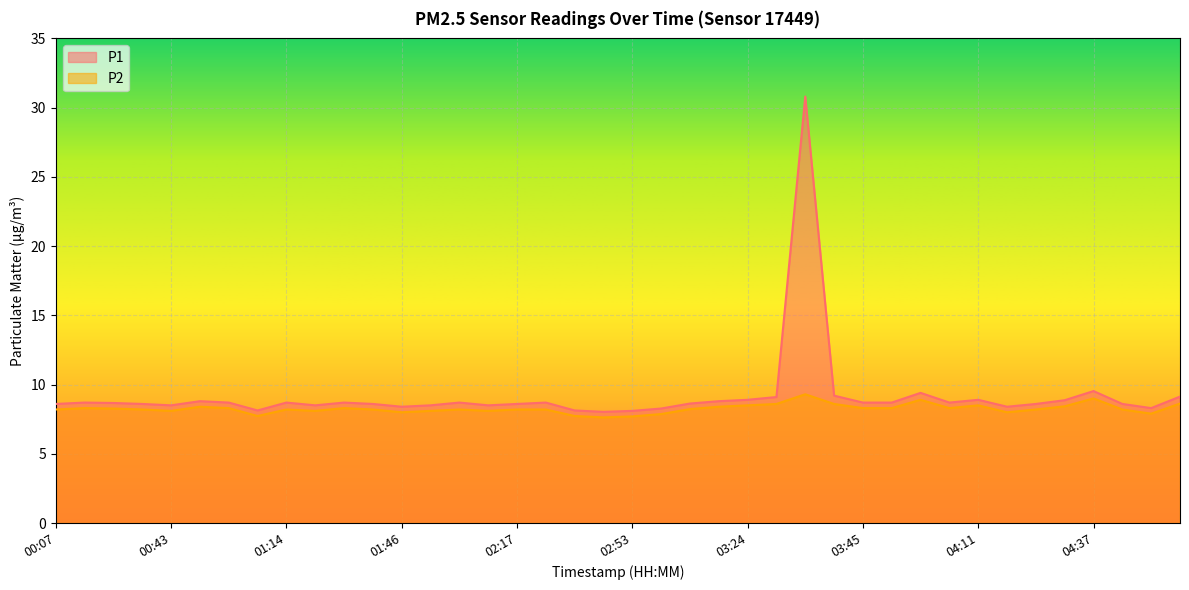

Rank the series by their average value, from highest to lowest.

P1, P2